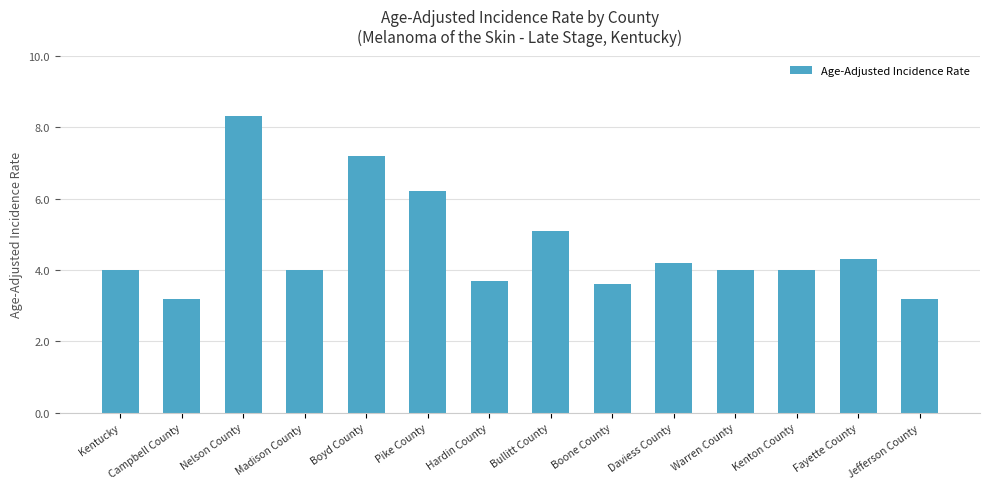

Which has a higher value, Nelson County or Daviess County?

Nelson County